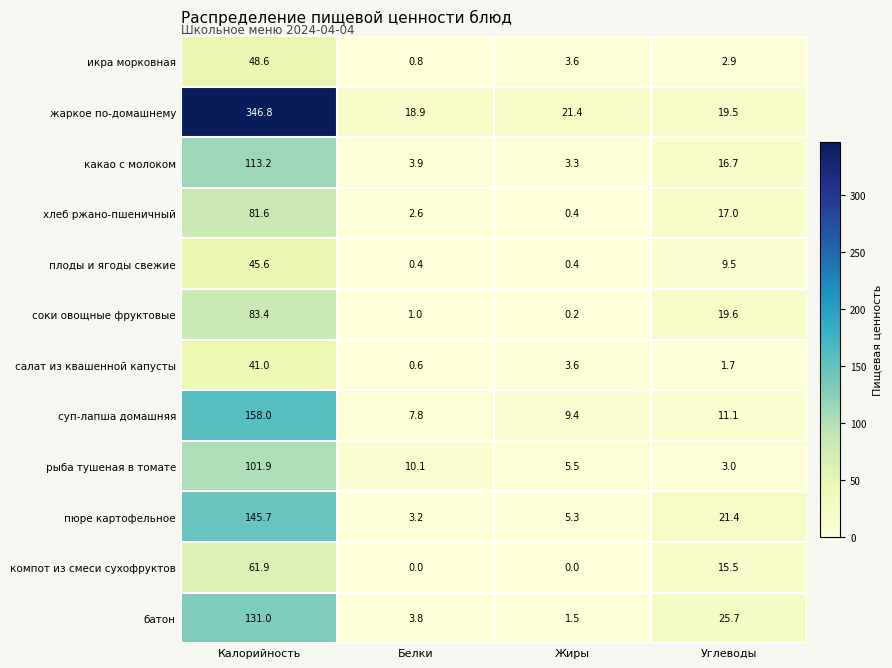

The суп-лапша домашняя series shows 9.4 at Жиры. True or false?

True